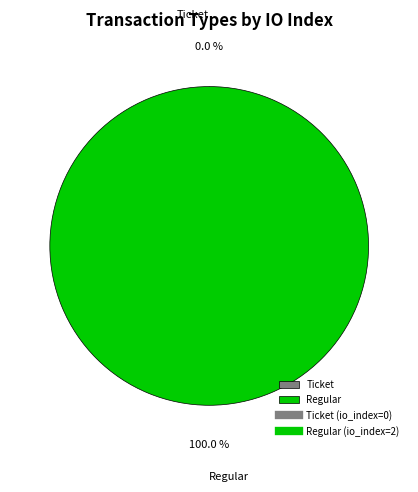

What percentage is the Regular slice, to the nearest percent?

100%